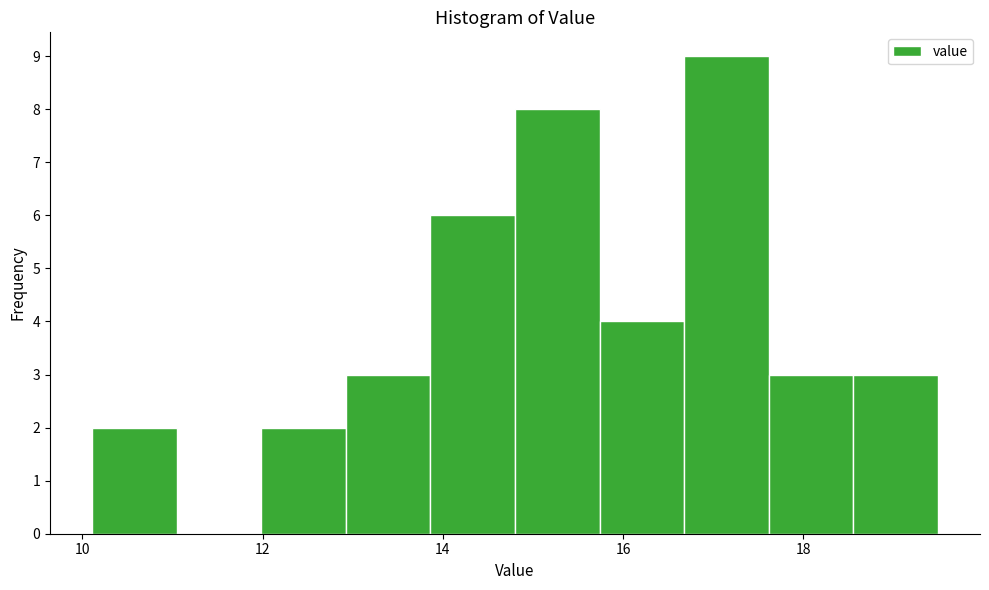

Reading left to right, transcribe this chart: for each bar, give the range it covers on the x-axis and its height. Neither the bar edges nor the heights are printed on the chart, so give them approximately, as read against the axes.

10.2 to 11.0: 2
11.0 to 12.0: 0
12.0 to 13.0: 2
13.0 to 13.8: 3
13.8 to 14.8: 6
14.8 to 15.8: 8
15.8 to 16.6: 4
16.6 to 17.6: 9
17.6 to 18.6: 3
18.6 to 19.4: 3